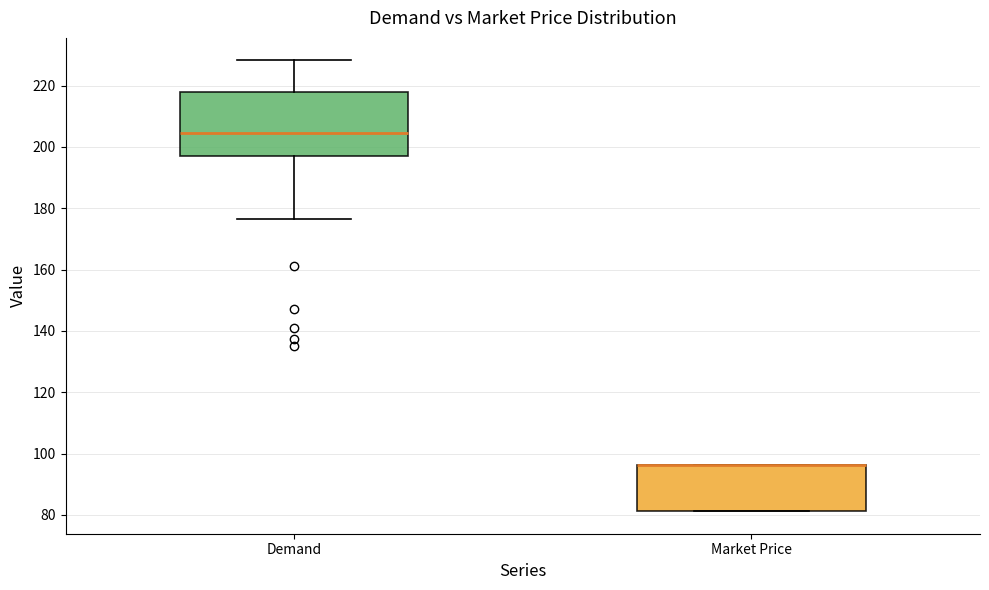

Reading left to right, read every box against the y-axis: the position of its median line, the range the box covers, and the ends of its whiskers. The values are not printed on the chart, so give them approximately, as read against the axis.

Demand: median 204, box 196 to 218, whiskers 176 to 228
Market Price: median 96 (drawn on the box's upper edge), box 82 to 96, whiskers 82 to 96